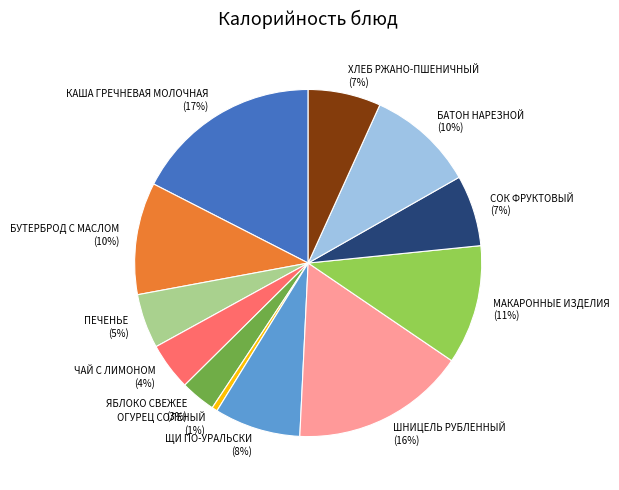

To the nearest percent, what is the difference between the БАТОН НАРЕЗНОЙ and СОК ФРУКТОВЫЙ slice percentages?

3%